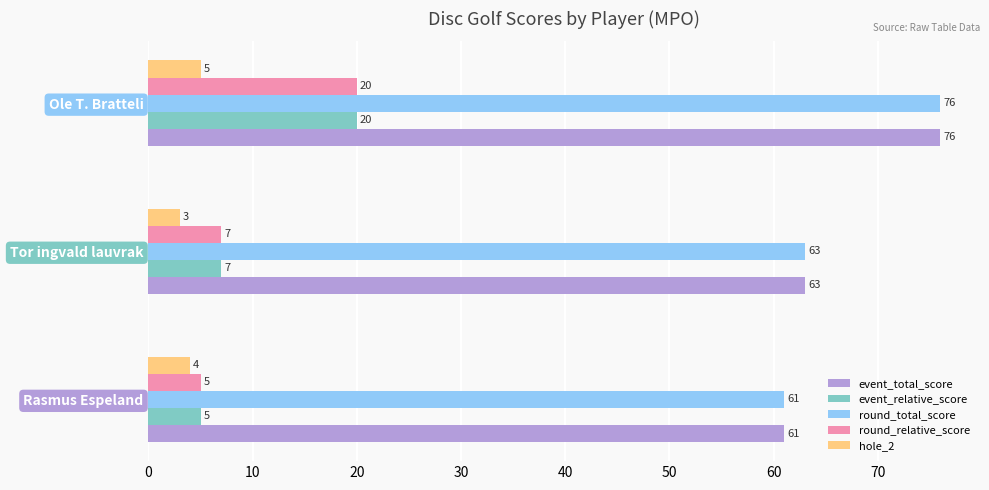

Rank the categories by round_total_score value from highest to lowest.

Ole T. Bratteli, Tor ingvald lauvrak, Rasmus Espeland